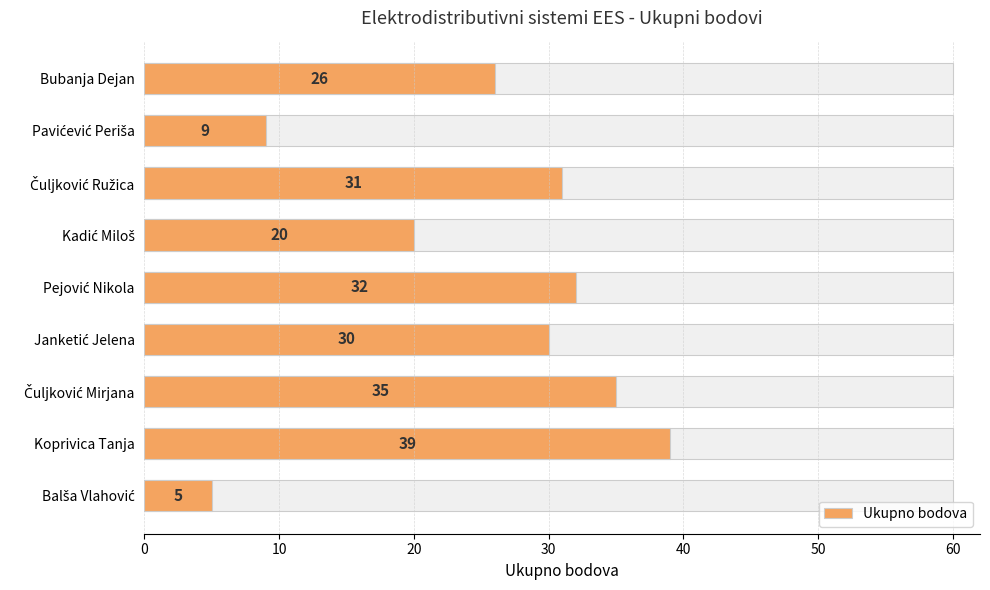

What position from the left is Koprivica Tanja?

2